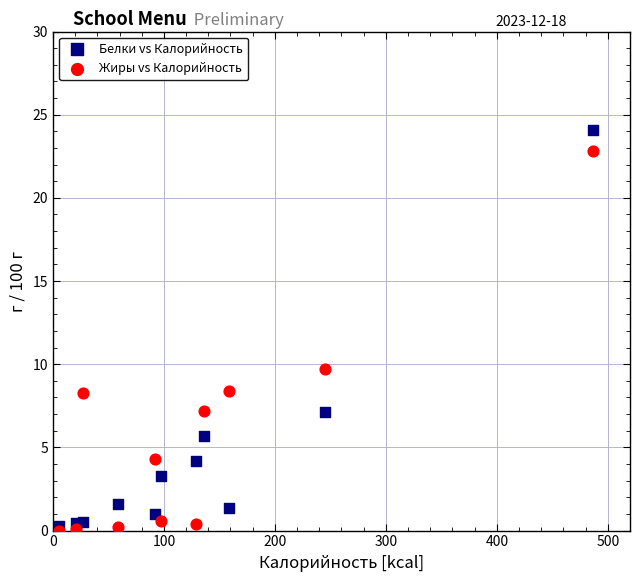

Which series contains the highest Y value?

Белки vs Калорийность